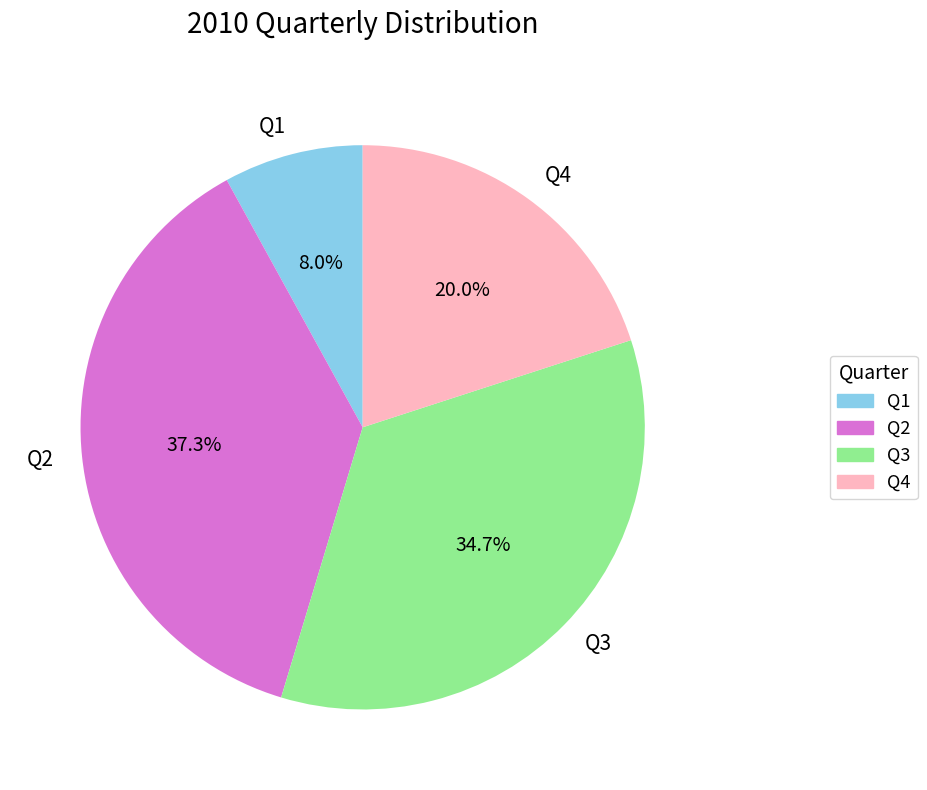

To the nearest percent, what portion does Q2 represent?

37%